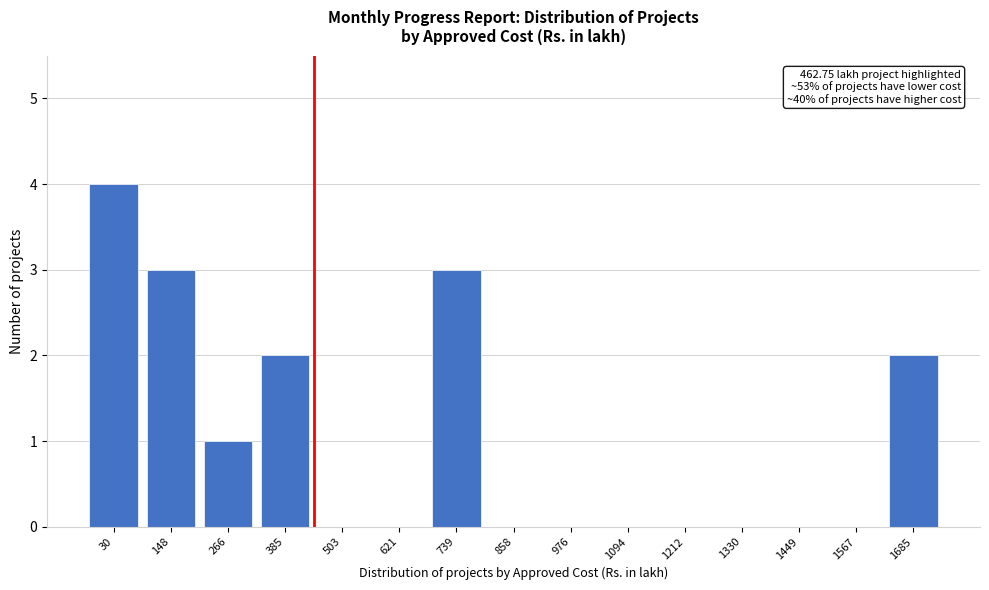

Reading left to right, extract all data points from this chart.

30=4	148=3	266=1	385=2	503=0	621=0	739=3	858=0	976=0	1094=0	1212=0	1330=0	1449=0	1567=0	1685=2